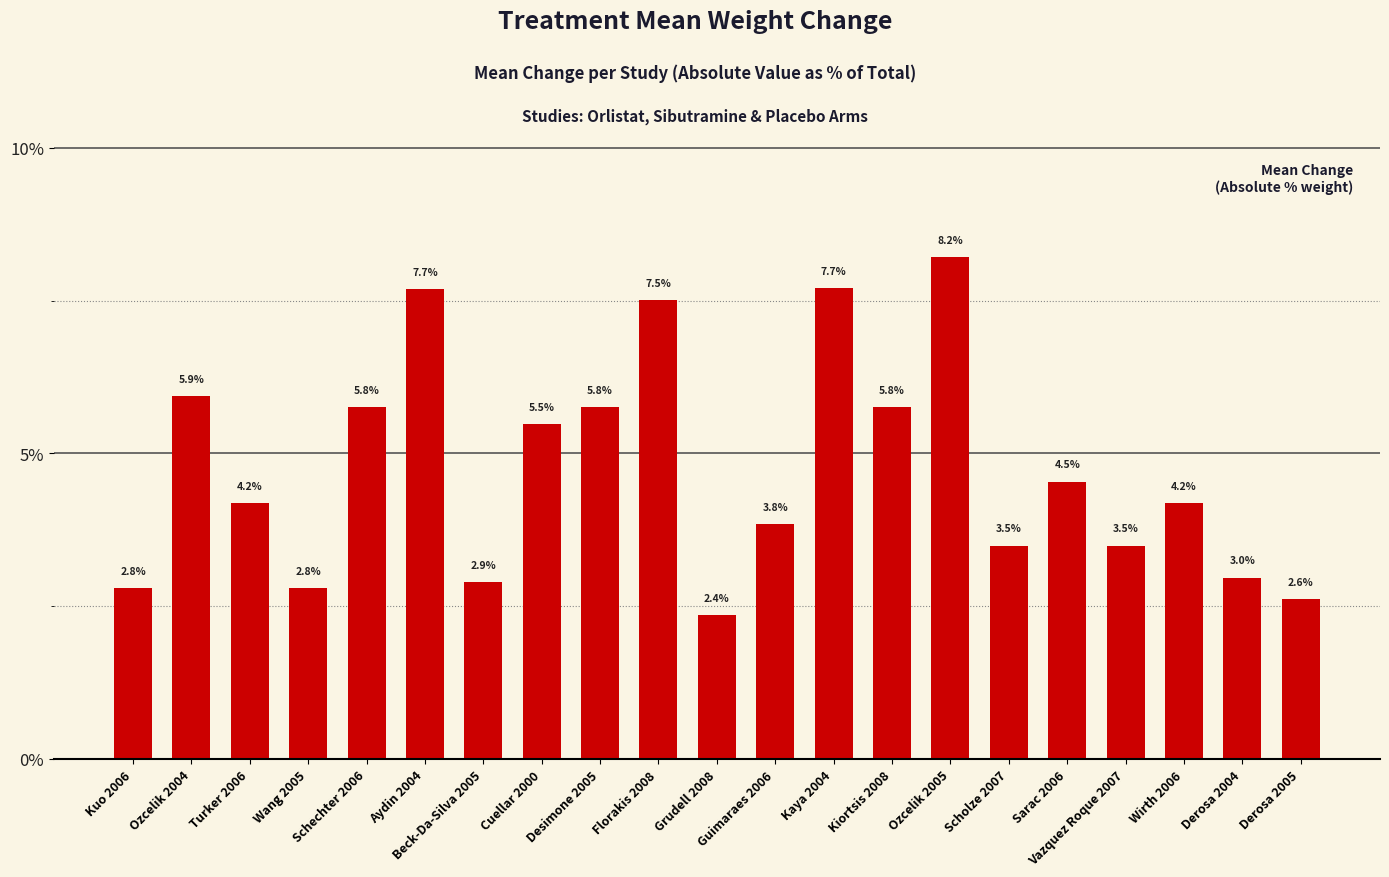

What is the value of the 19th bar from the left?

4.2